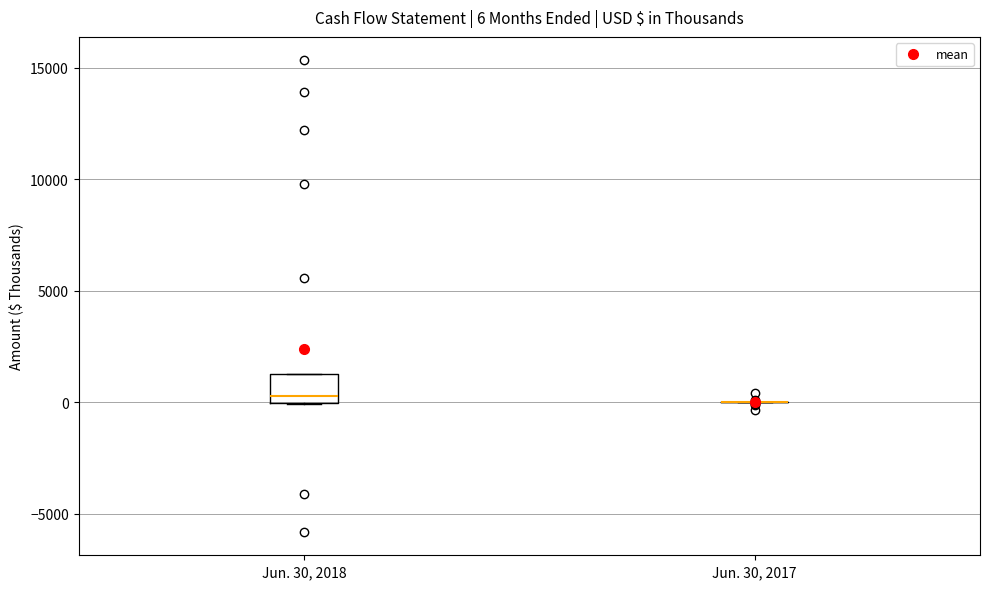

Comparing the boxes themselves (not the whiskers), which one is the tallest?

Jun. 30, 2018